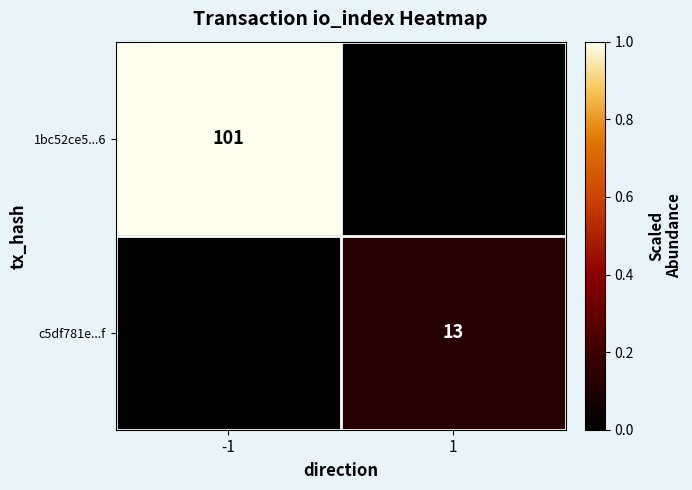

Is the value of 1bc52ce5...6 at -1 greater than the value of c5df781e...f at 1?

Yes